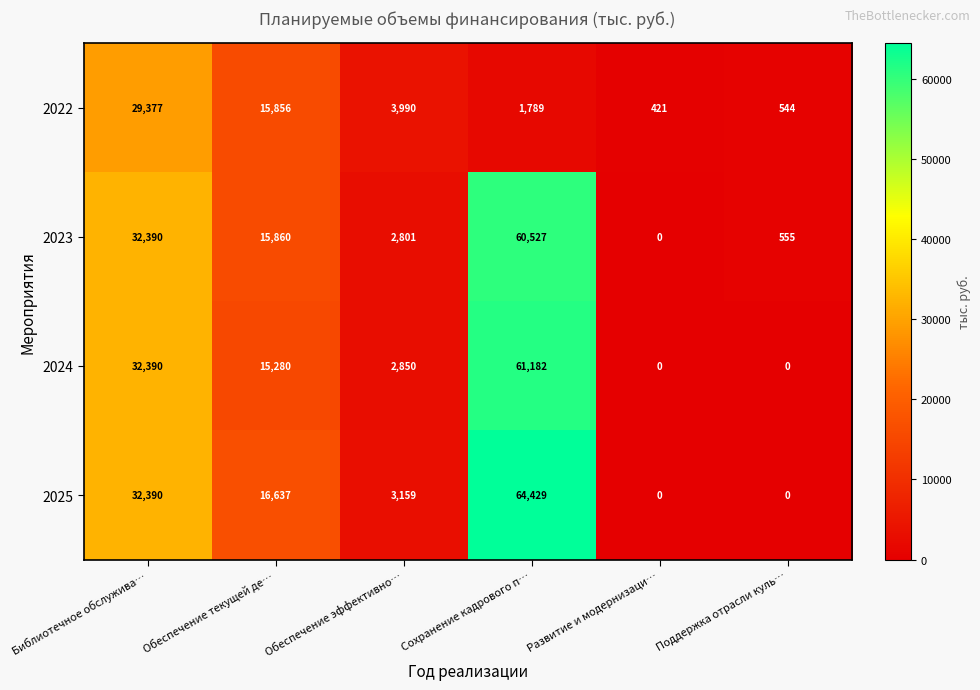

Is the value of 2025 at Развитие и модернизаци… greater than the value of 2022 at Библиотечное обслужива…?

No